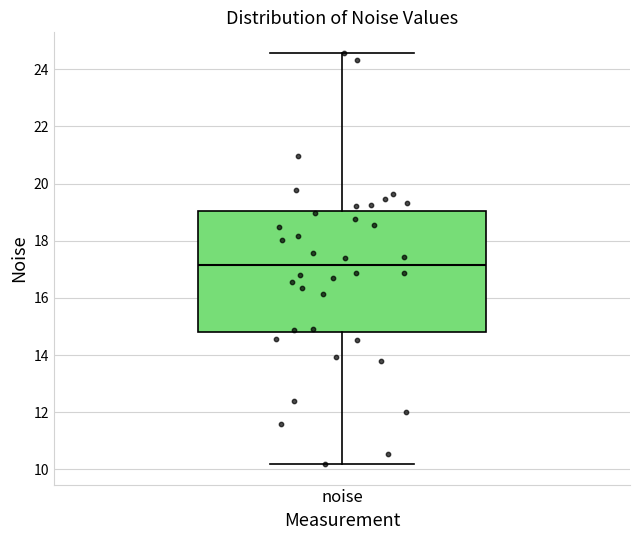

Read this box plot against the y-axis: the position of the median line, the range covered by the box, and the ends of both whiskers. The values are not printed on the chart, so give them approximately, as read against the axis.

median 17.2, box 14.8 to 19.0, whiskers 10.2 to 24.6